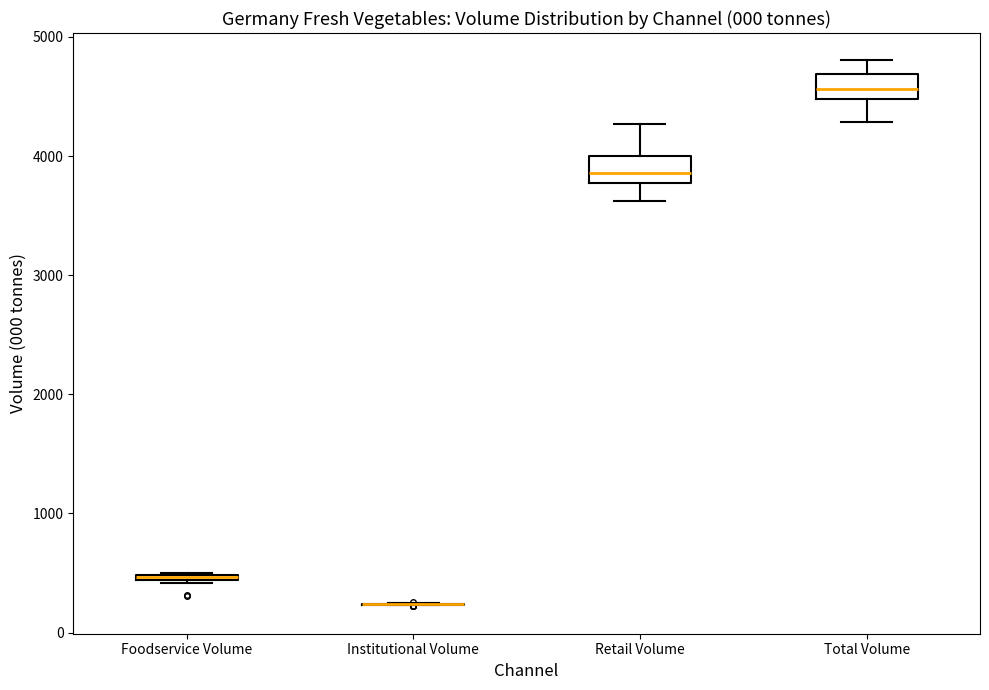

Where is the lower edge of the box for Foodservice Volume on the y-axis? The values are not printed on the chart, so give them approximately, as read against the axis.

400